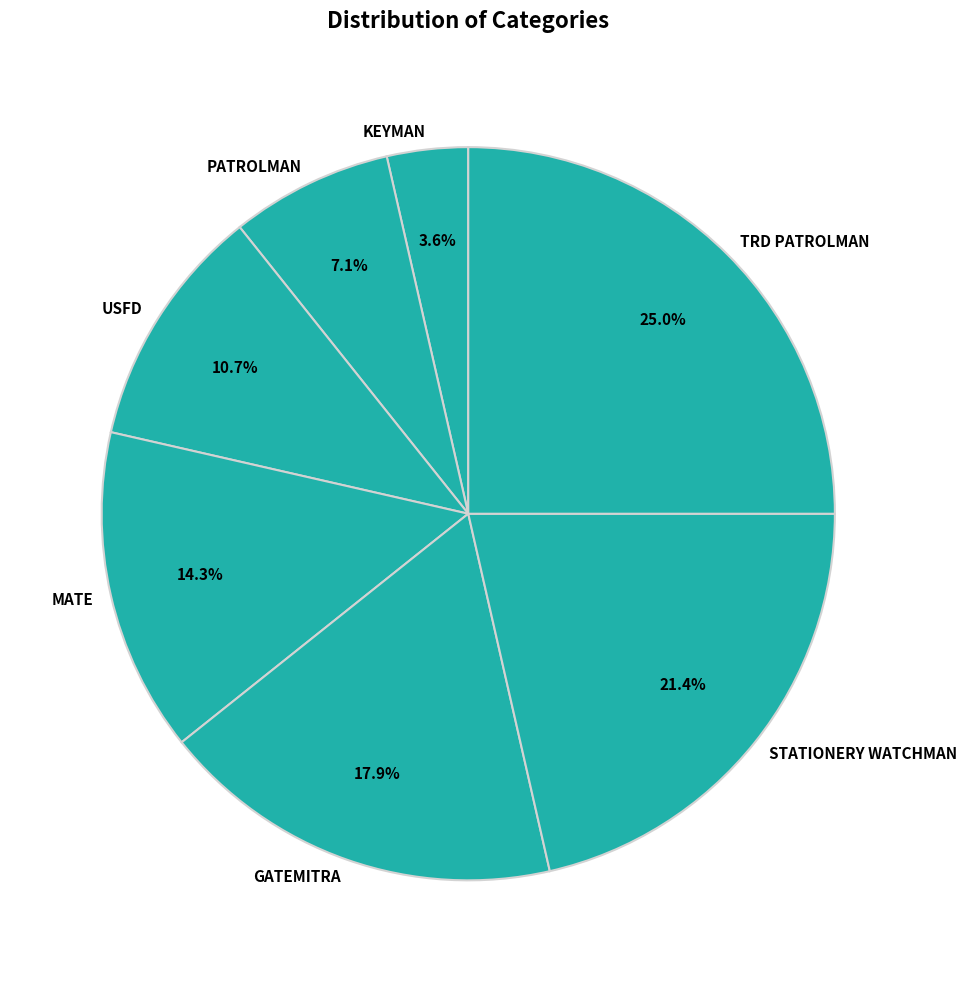

Which has a higher value, MATE or GATEMITRA?

GATEMITRA